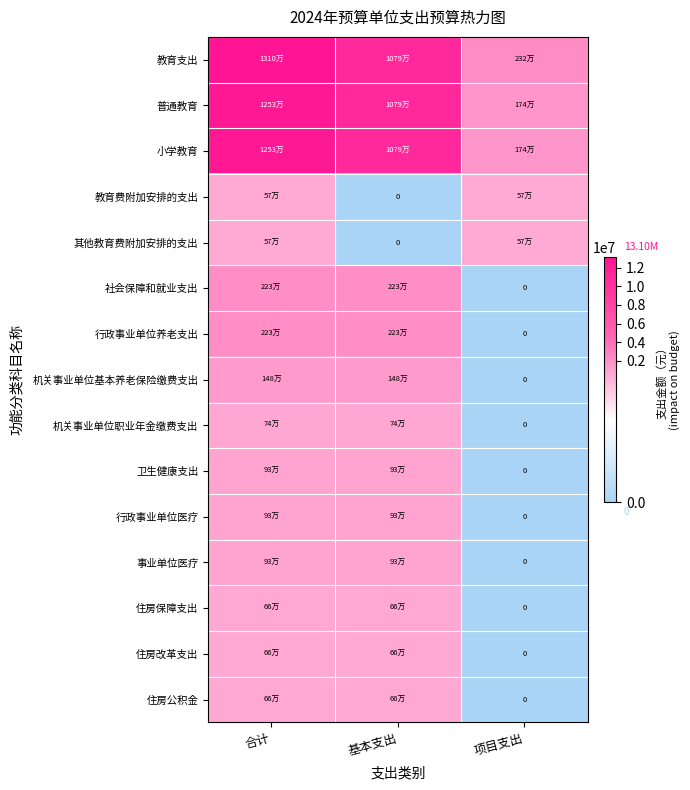

What is the sum of the 卫生健康支出 values at 合计 and 基本支出?

1855742.4